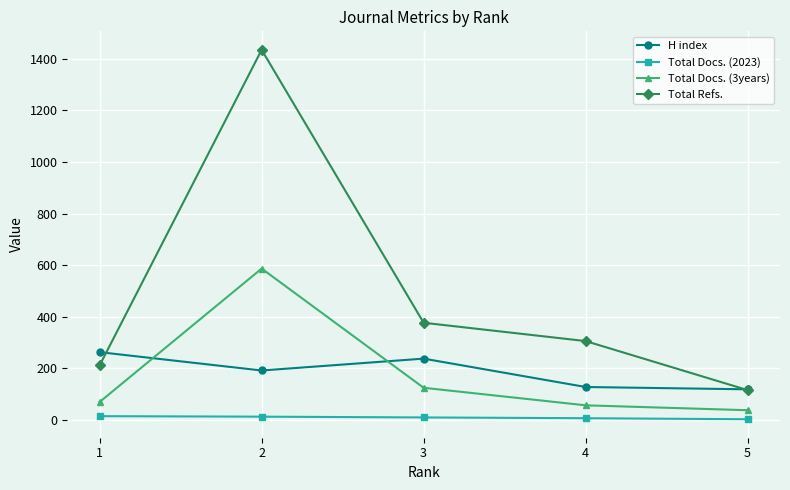

At which category does the chart reach its peak across all series?

2